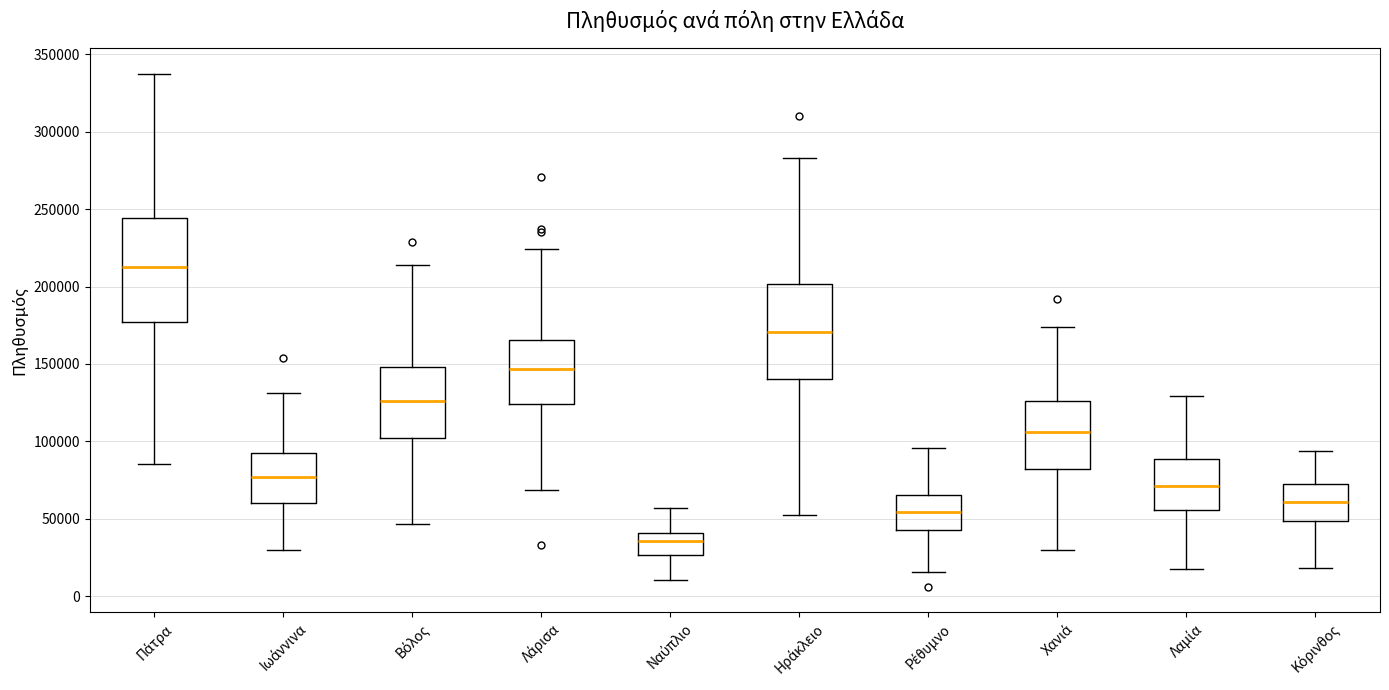

Reading left to right, transcribe this box plot: for each box, give where its median line is, the range the box spans, and where its two whiskers end, as read against the y-axis. The values are not printed on the chart, so give them approximately, as read against the axis.

Πάτρα: median 215000, box 175000 to 245000, whiskers 85000 to 335000
Ιωάννινα: median 75000, box 60000 to 90000, whiskers 30000 to 130000
Βόλος: median 125000, box 100000 to 150000, whiskers 45000 to 215000
Λάρισα: median 145000, box 125000 to 165000, whiskers 70000 to 225000
Ναύπλιο: median 35000, box 25000 to 40000, whiskers 10000 to 55000
Ηράκλειο: median 170000, box 140000 to 200000, whiskers 50000 to 285000
Ρέθυμνο: median 55000, box 45000 to 65000, whiskers 15000 to 95000
Χανιά: median 105000, box 80000 to 125000, whiskers 30000 to 175000
Λαμία: median 70000, box 55000 to 90000, whiskers 15000 to 130000
Κόρινθος: median 60000, box 50000 to 70000, whiskers 20000 to 95000